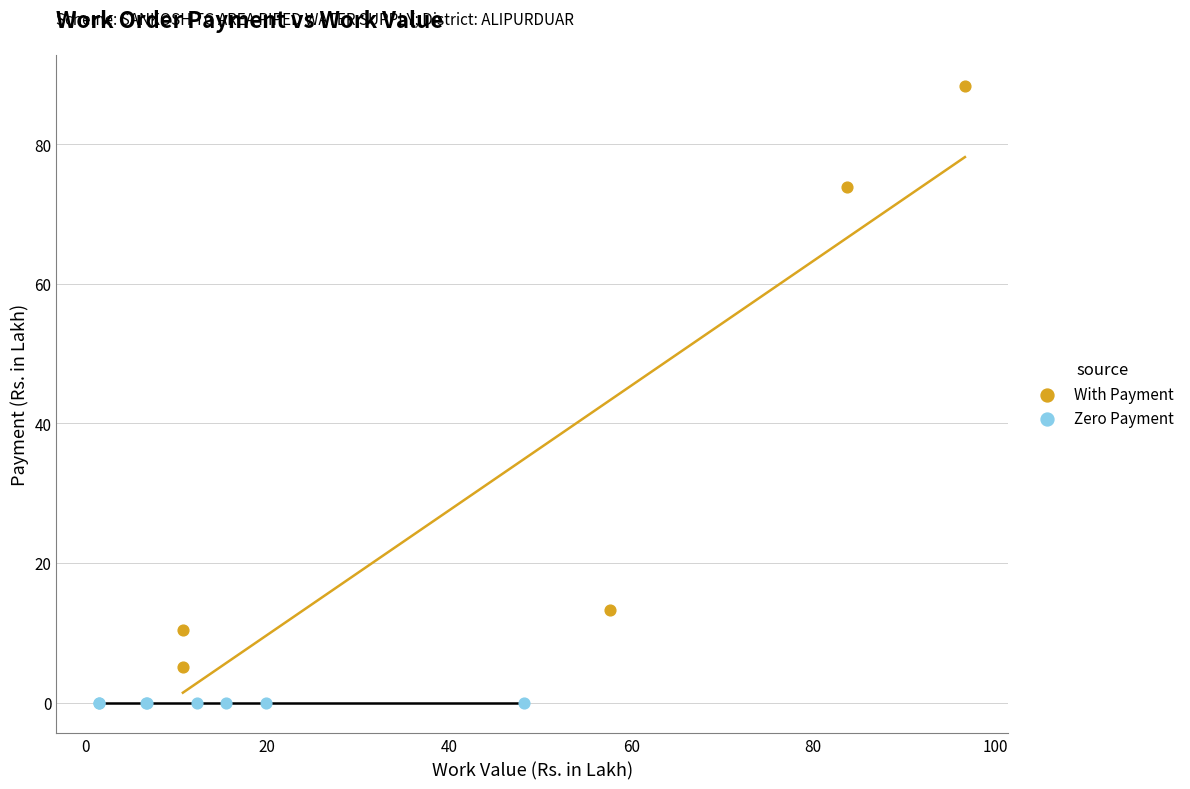

Which series reaches the minimum Y coordinate?

Zero Payment